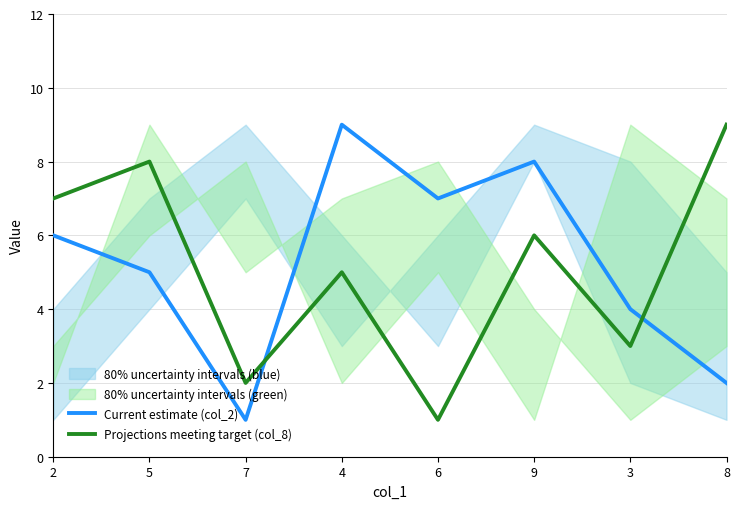

What is the difference between the maximum and minimum values in the Projections meeting target (col_8) series?

8